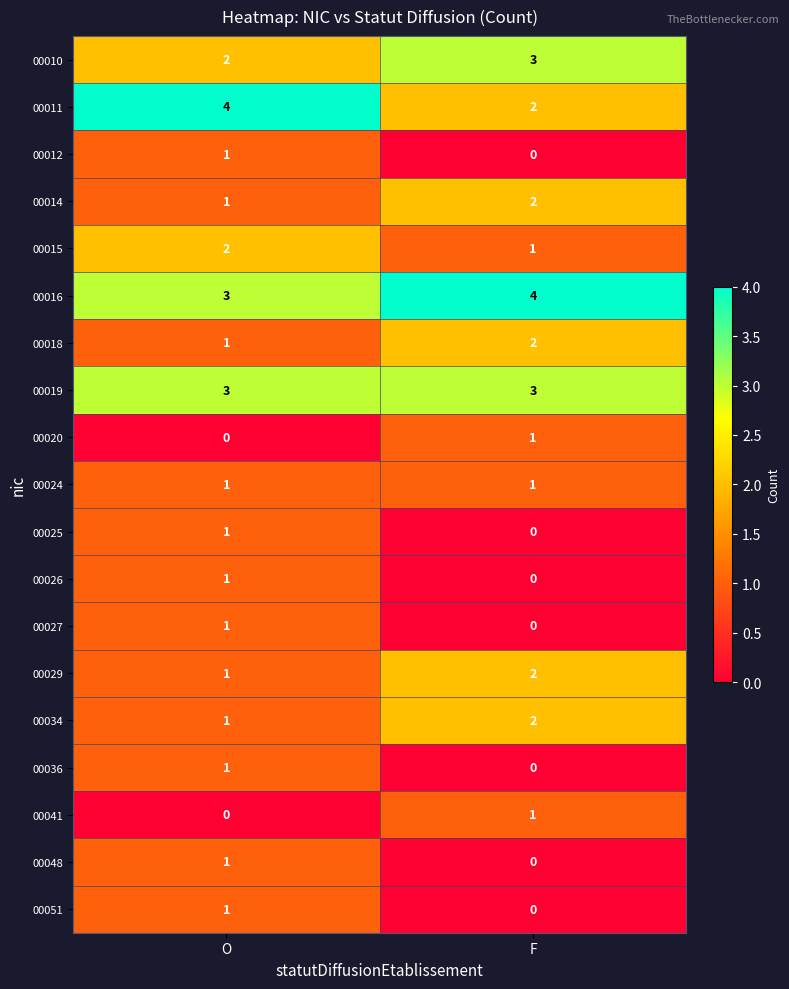

What is the total value across all series at O?

26